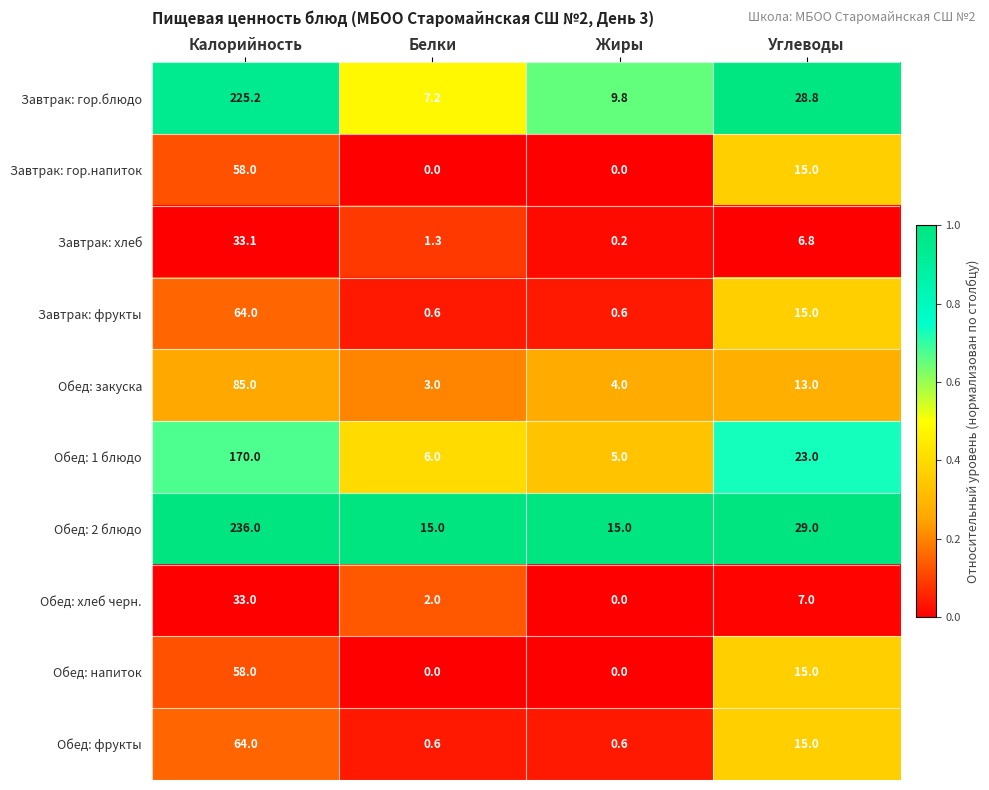

Count the number of data series in this chart.

10